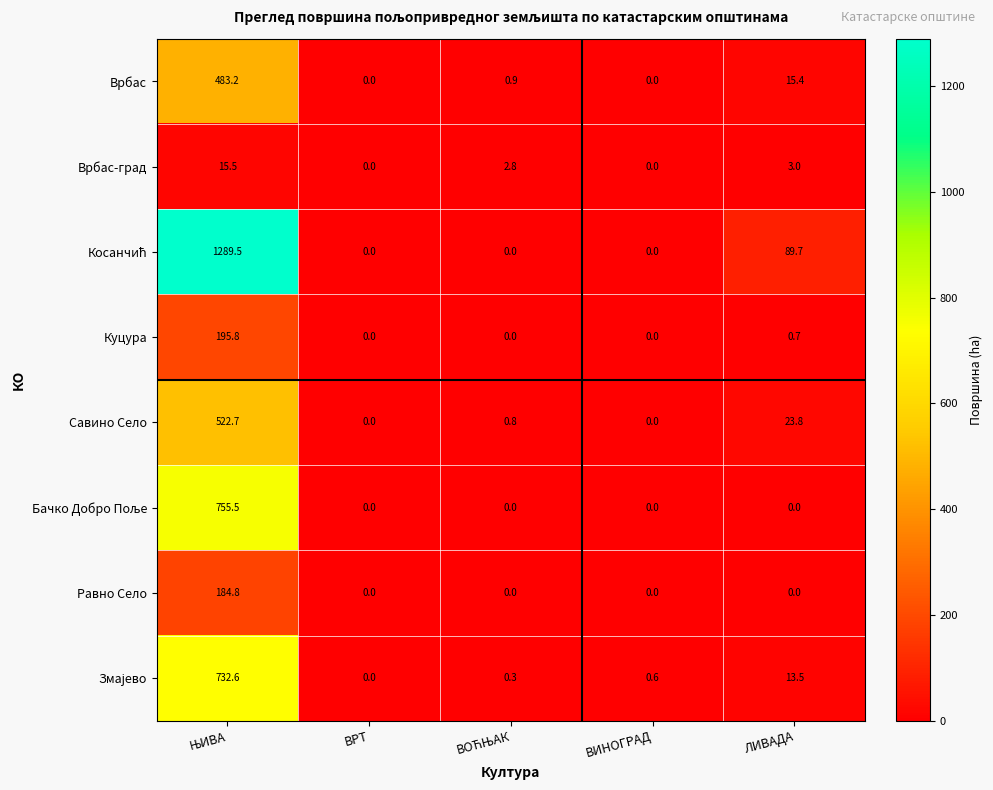

What is the difference between the maximum and second lowest values in the Куцура series?

195.8